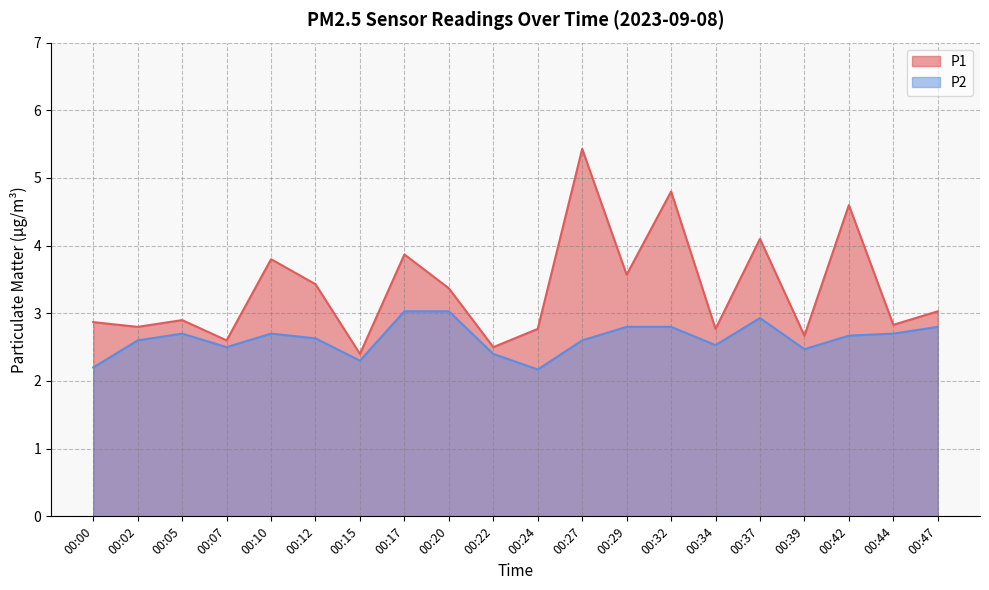

Reading left to right, extract all data points from this chart.

P1: 2.9	2.8	2.9	2.6	3.8	3.4	2.4	3.9	3.4	2.5	2.8	5.4	3.6	4.8	2.8	4.1	2.7	4.6	2.8	3.0
P2: 2.2	2.6	2.7	2.5	2.7	2.6	2.3	3.0	3.0	2.4	2.2	2.6	2.8	2.8	2.5	2.9	2.5	2.7	2.7	2.8